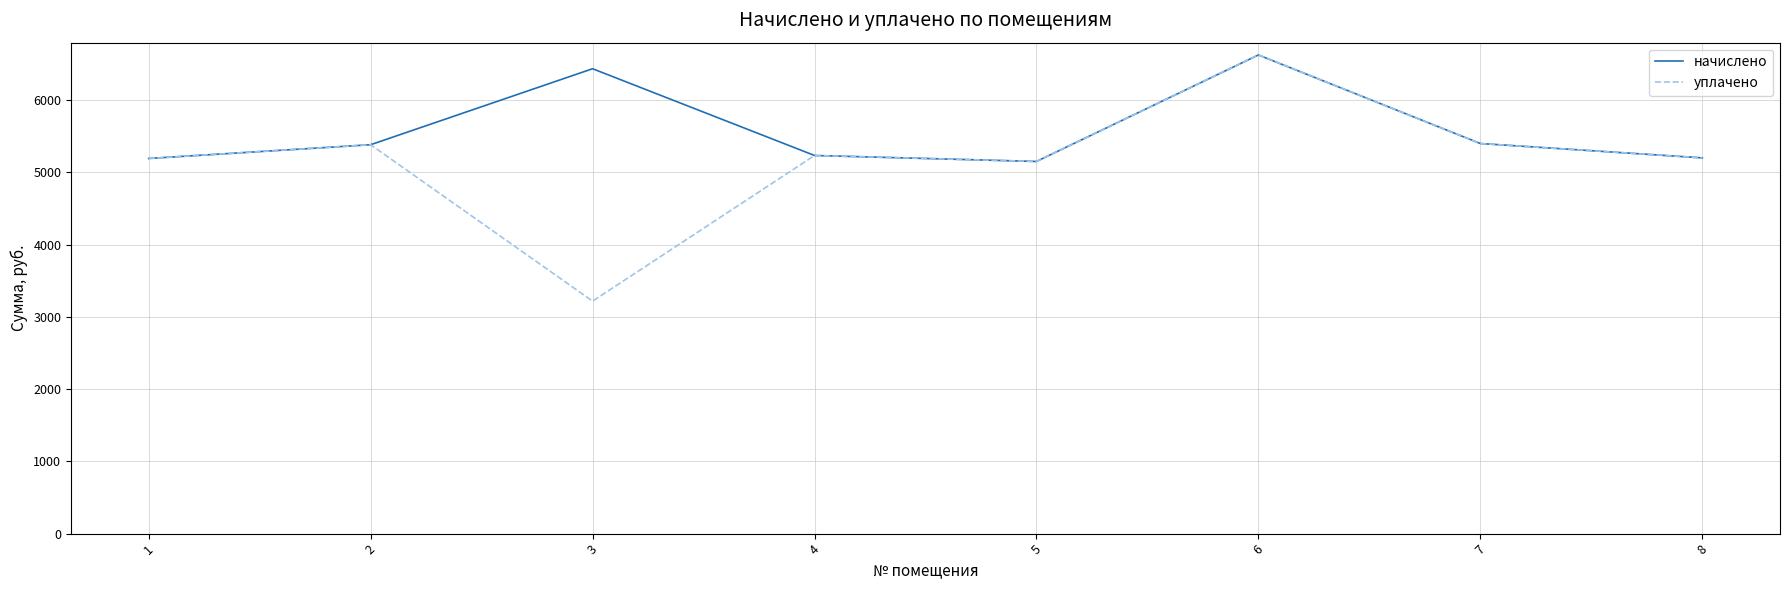

At which label does начислено reach its peak?

6